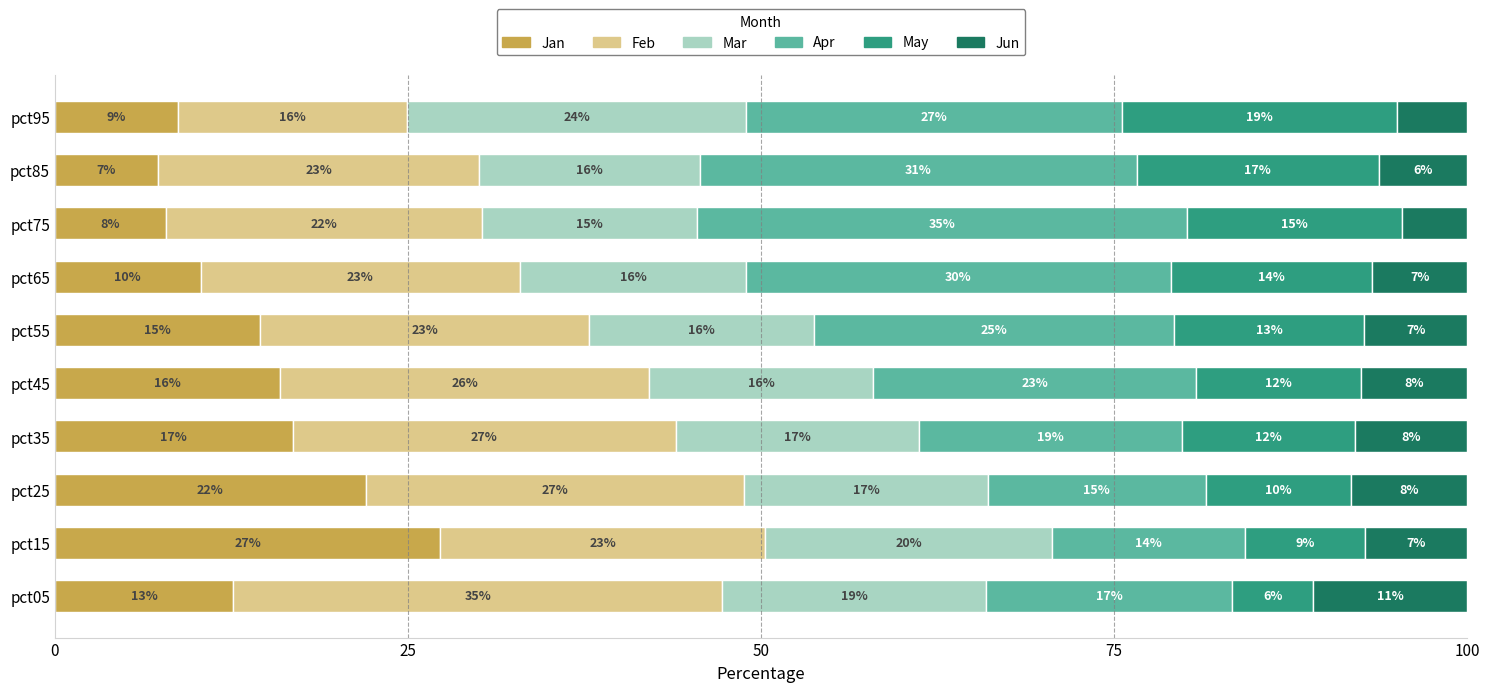

What is the difference between the maximum and minimum values in the Apr series?

21.0